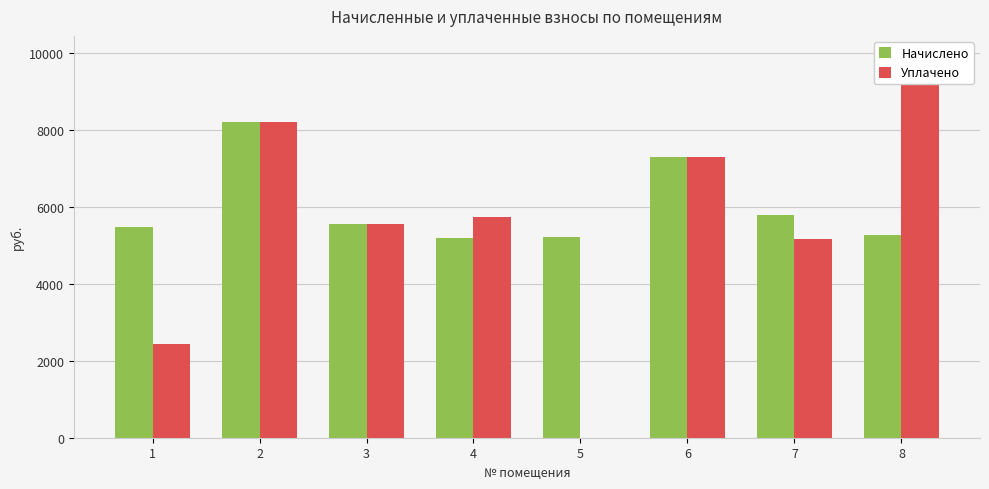

What is the total value across all series at 4?

10944.3